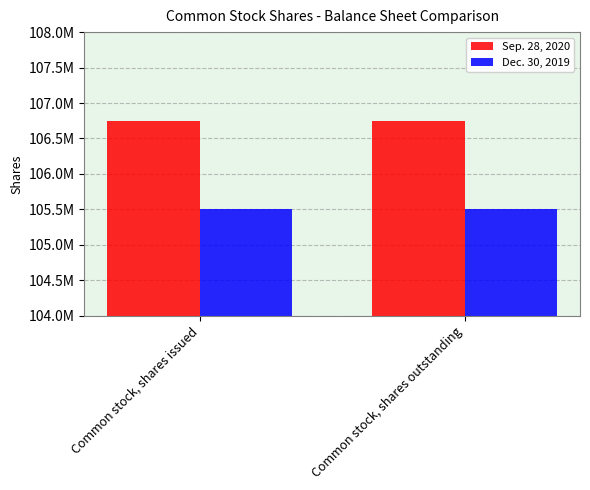

At which label is Dec. 30, 2019 closest to 105510000?

Common stock, shares issued